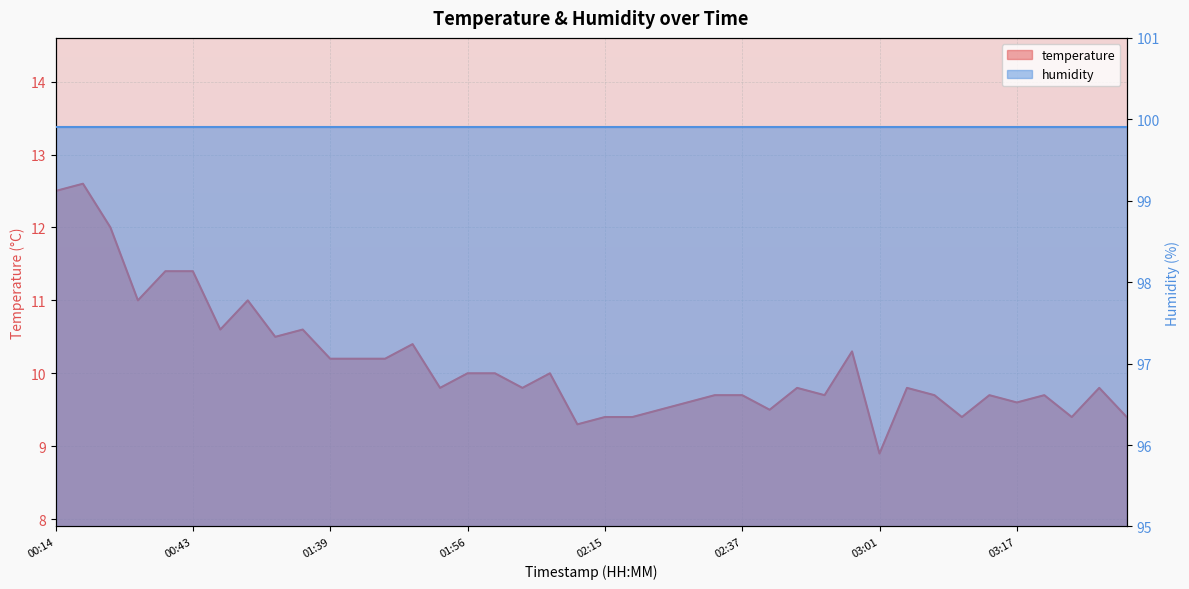

What position from the left is 02:35?

25